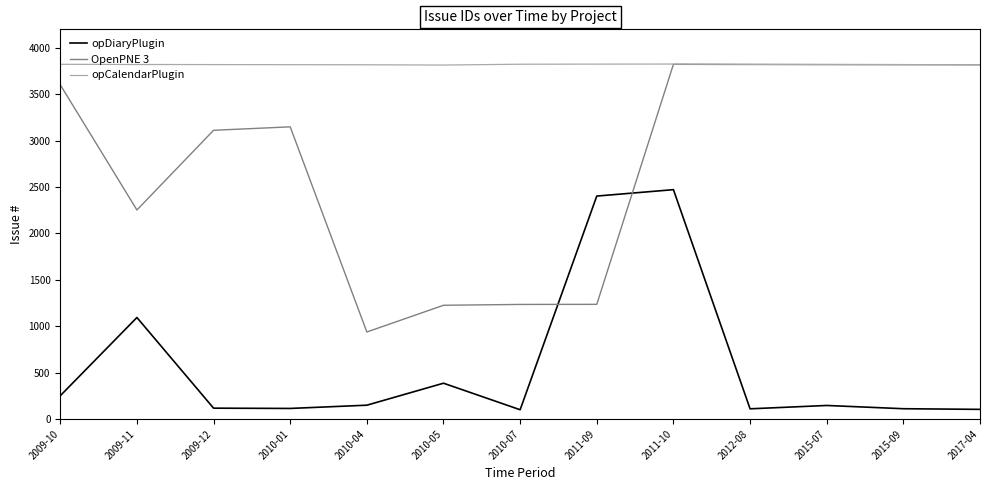

The value of opDiaryPlugin at 2011-09 is 1090. True or false?

False